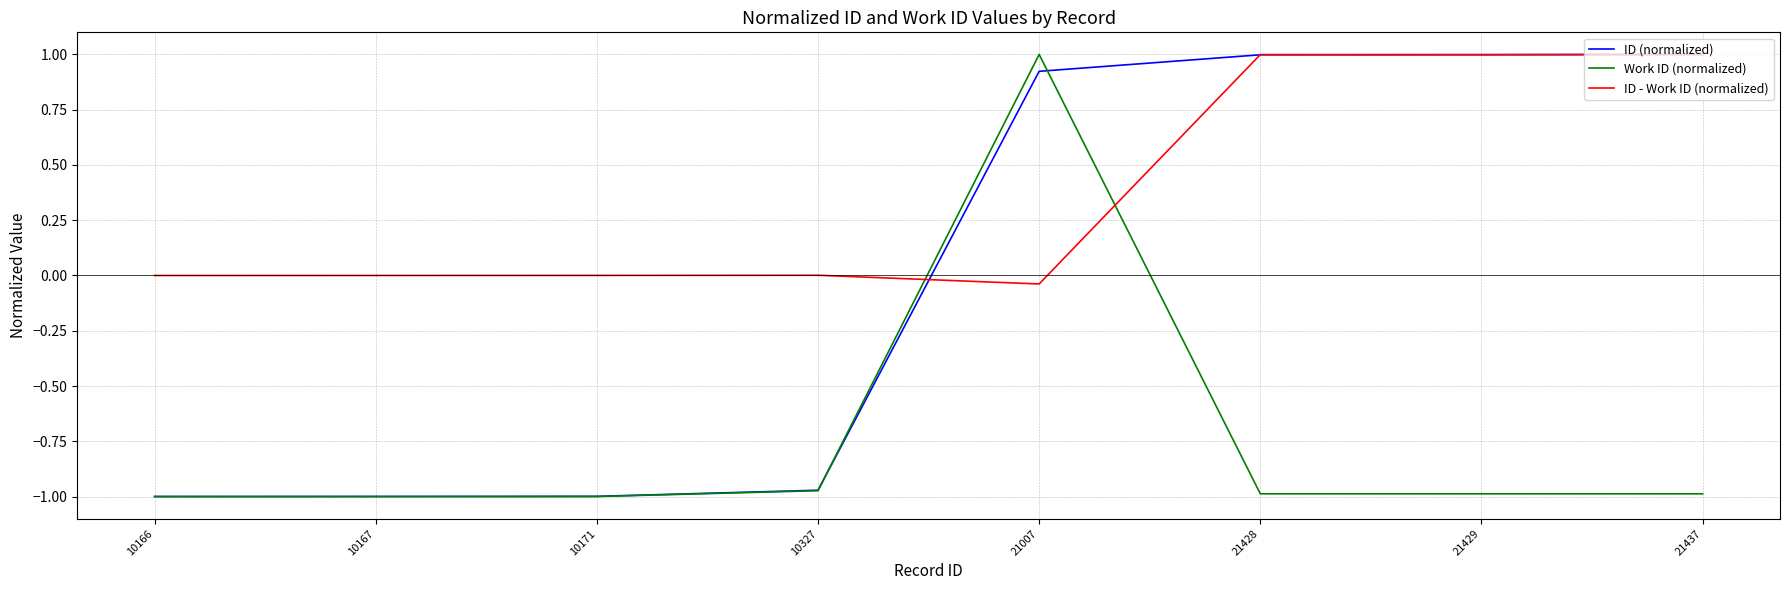

Is it true that ID (normalized) equals 1.0 at 21428?

True